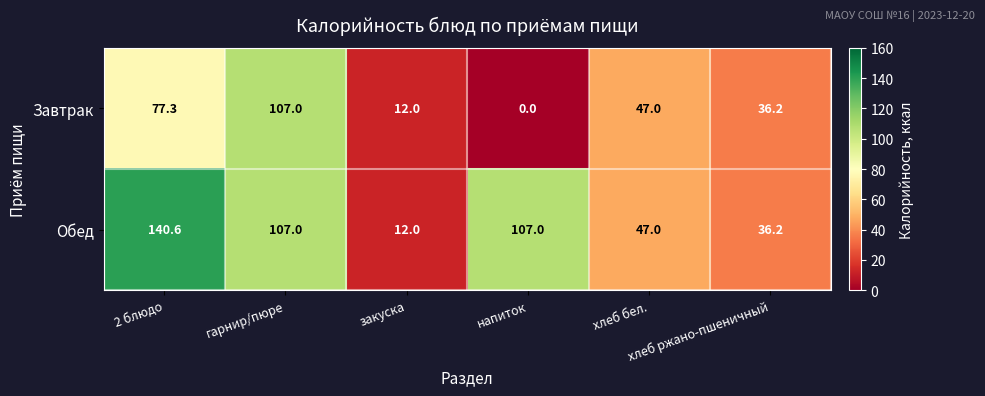

What is the average value of the Обед series?

75.0